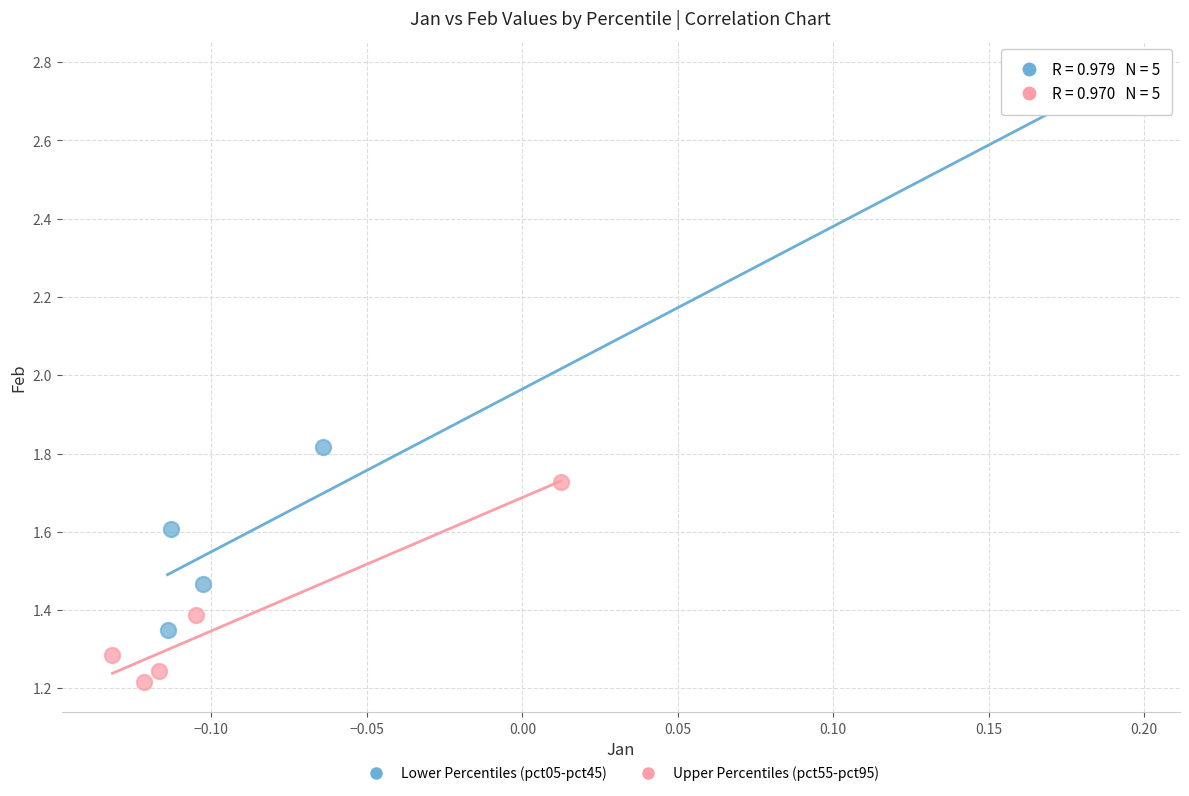

Which series reaches the maximum Y coordinate?

Lower Percentiles (pct05-pct45)